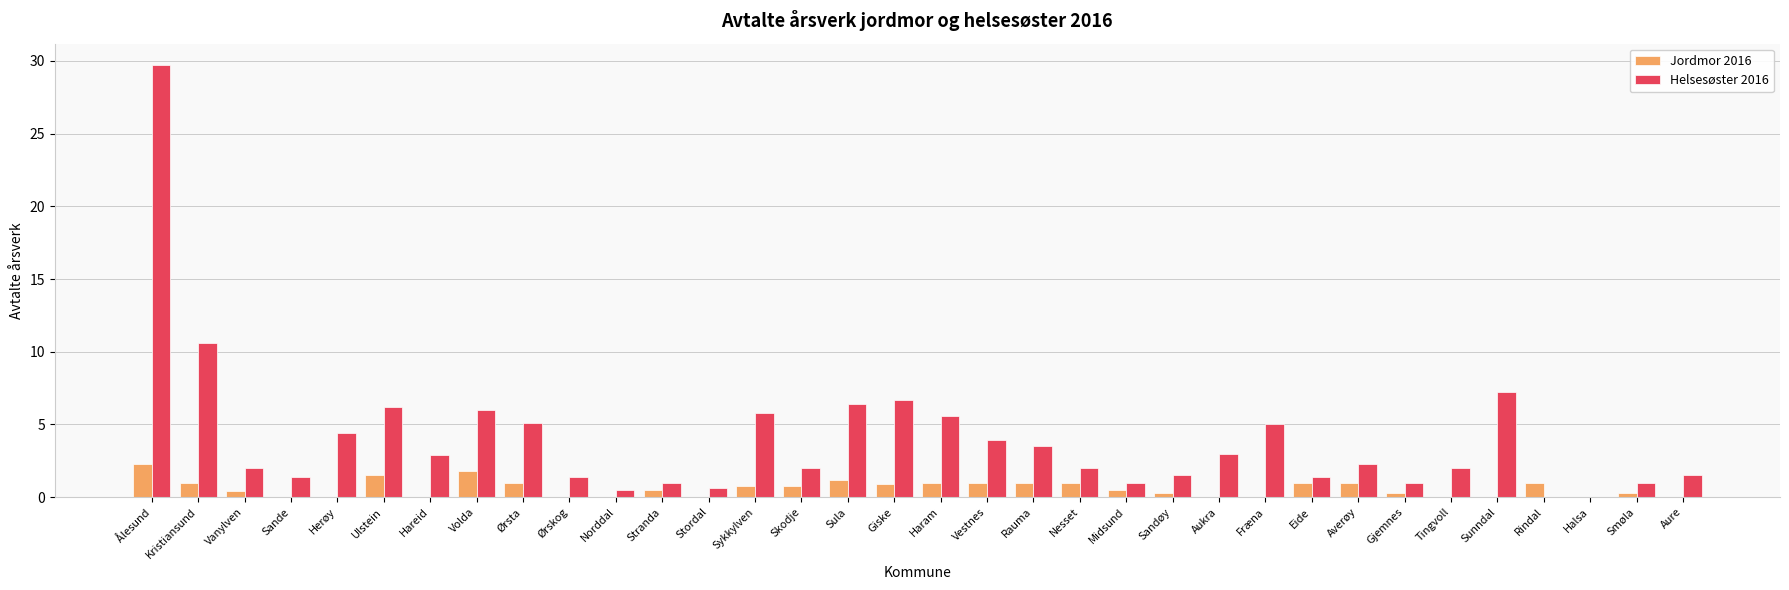

Read the Helsesøster 2016 value at Aukra.

3.0